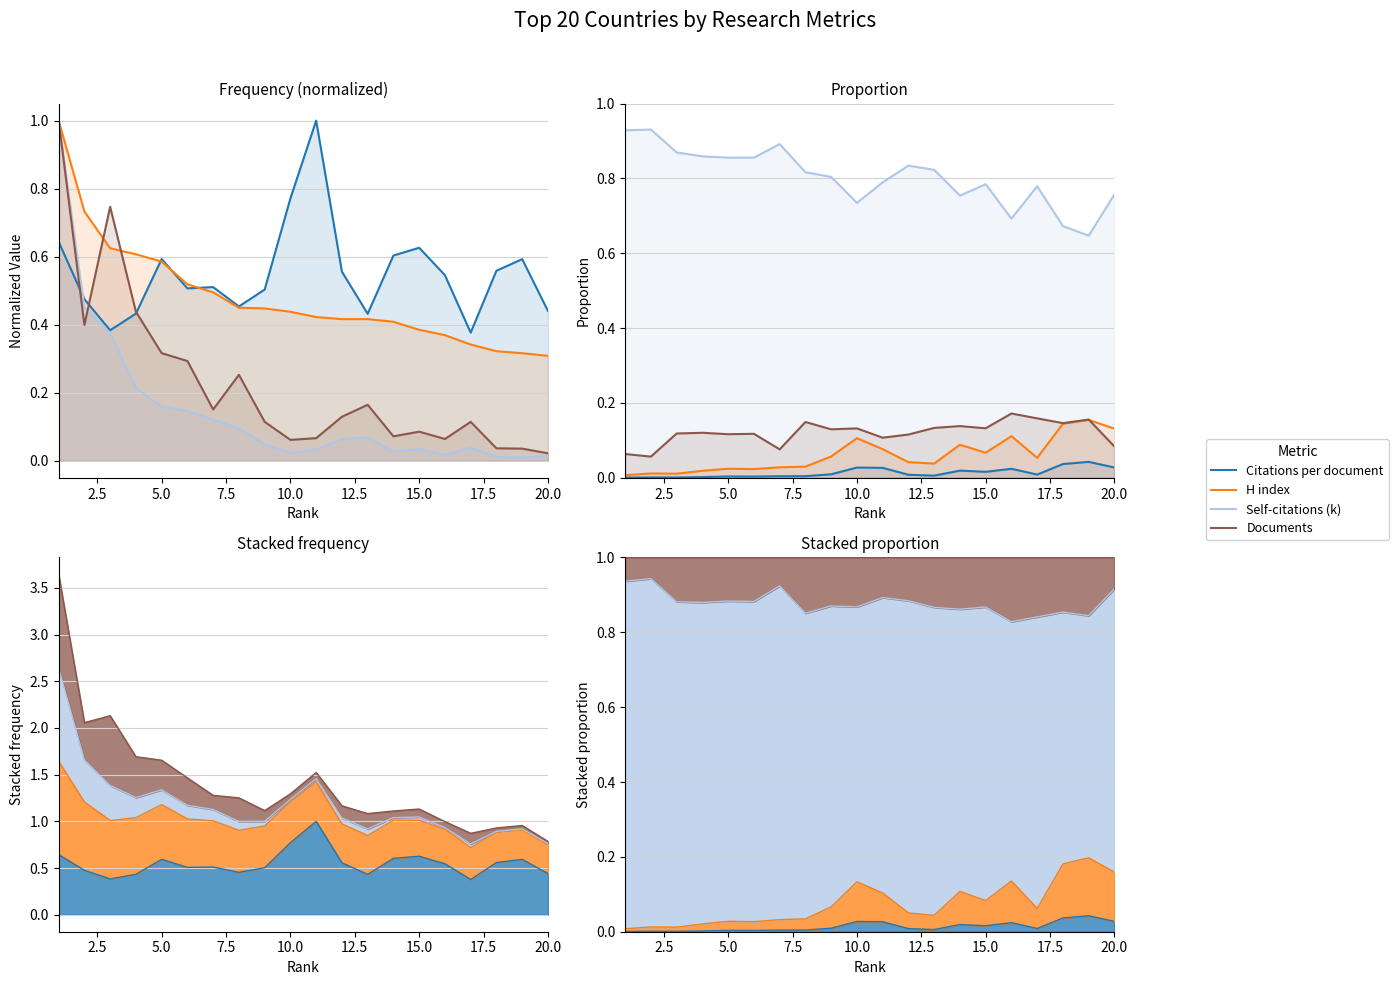

What is the average value of the Documents series?

0.1